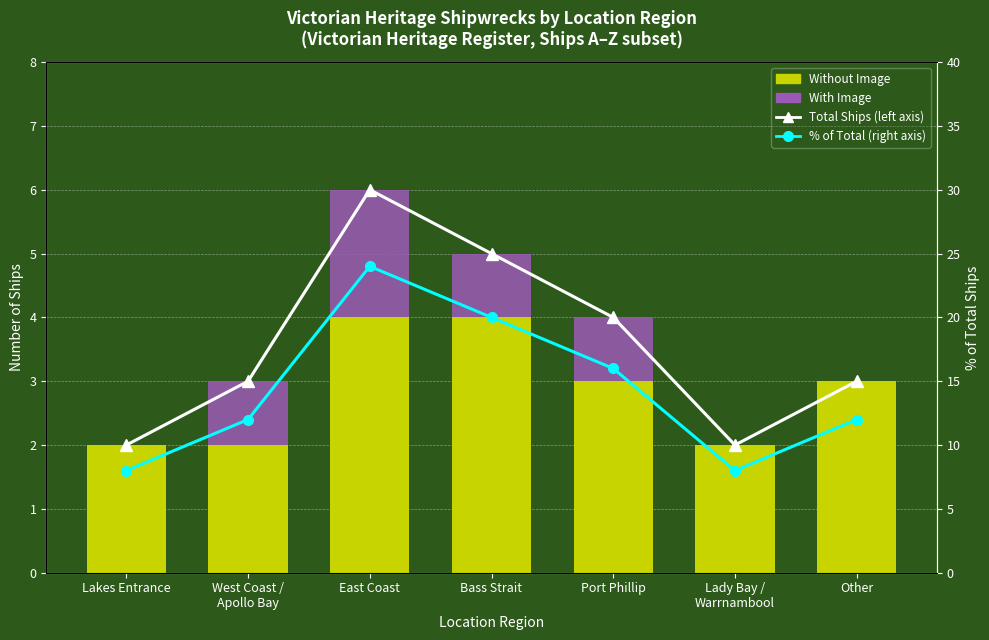

At which label does % of Total (right axis) reach its minimum?

Lakes Entrance